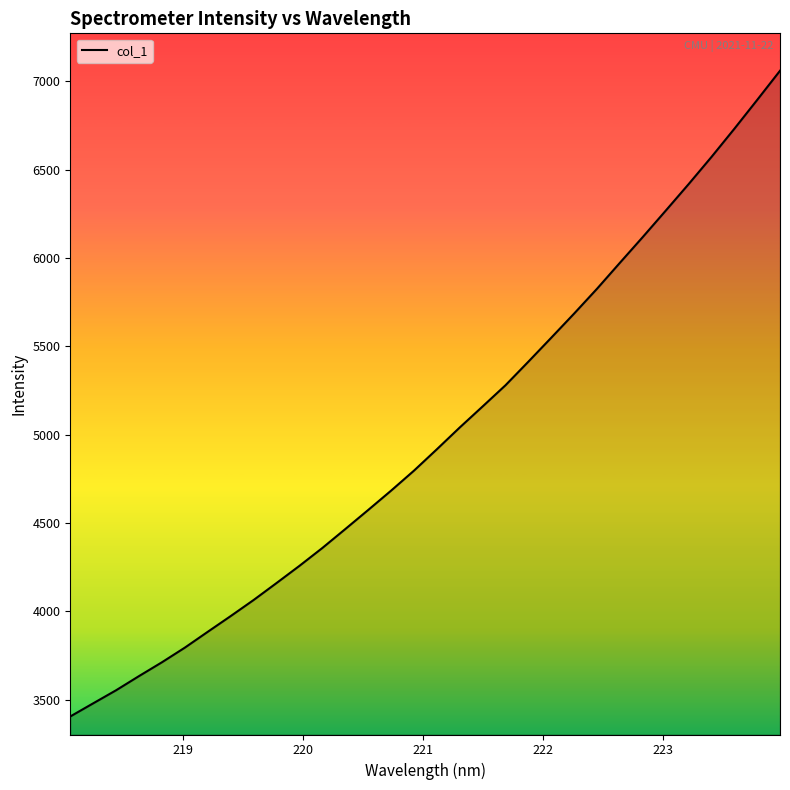

What is the smallest value displayed?

3404.3